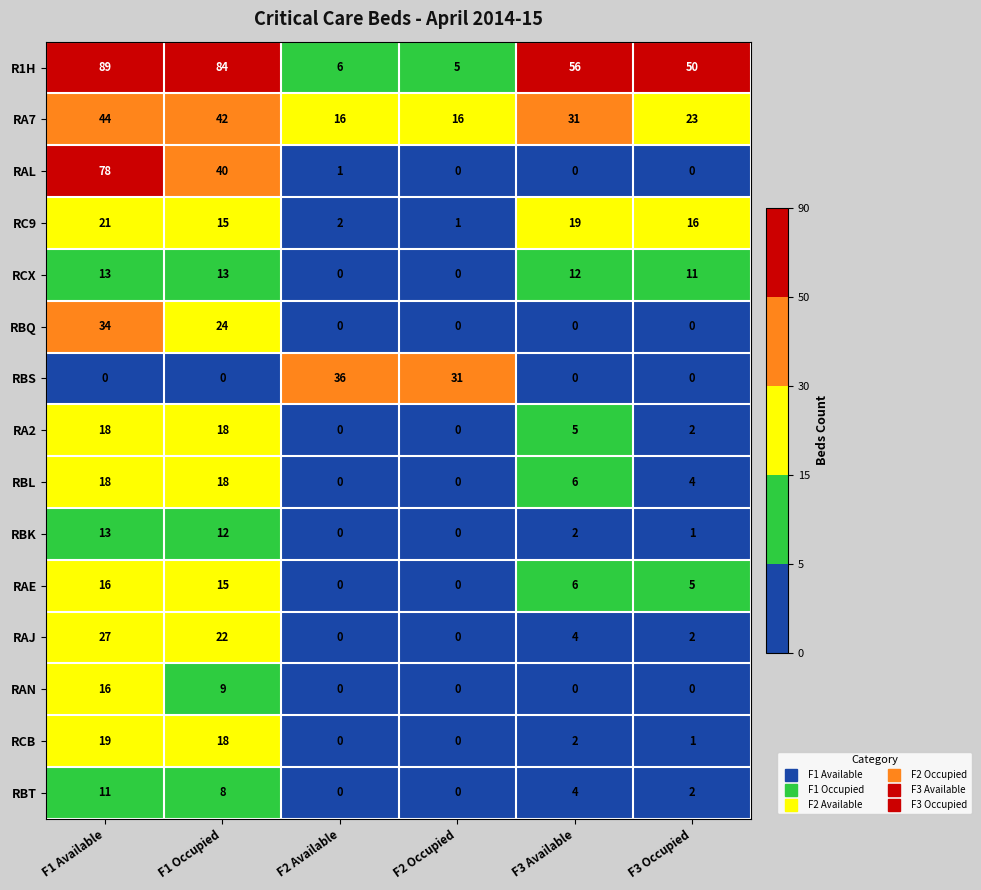

What is the total value across all series at F2 Available?

61